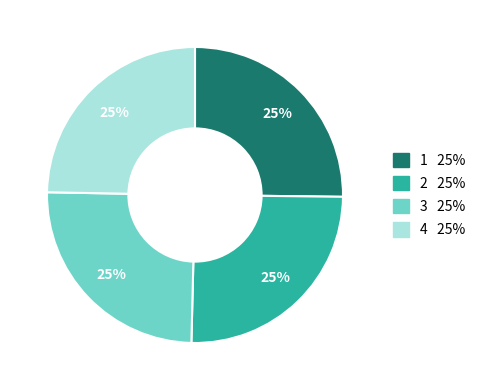

To the nearest percent, what is the combined percentage of 1 and 3?

50%